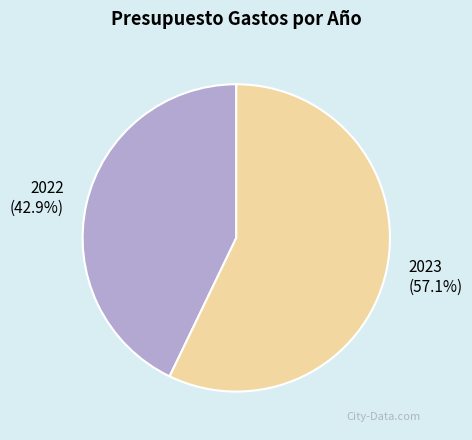

What portion of the pie excludes 2022?

57.1%